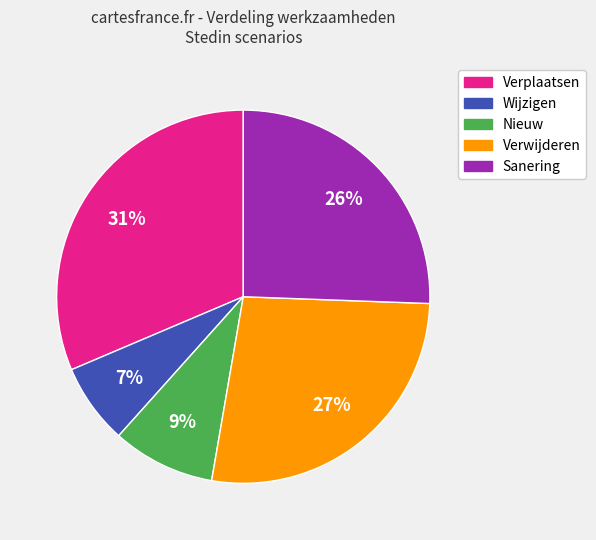

Is there any slice that represents more than half of the pie?

No